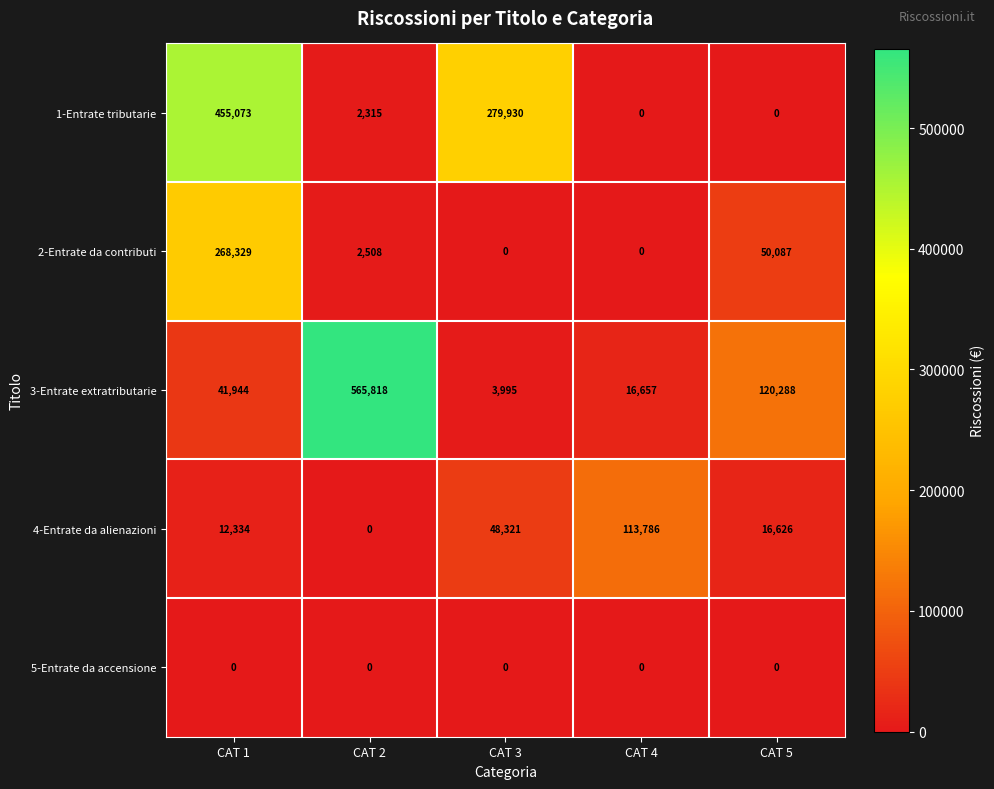

Which series changed the most between CAT 2 and CAT 4?

3-Entrate extratributarie